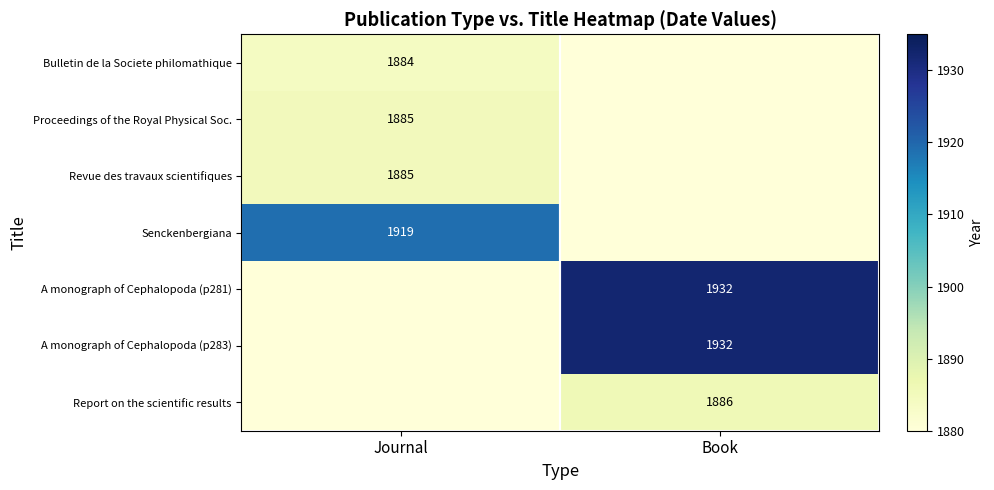

The Proceedings of the Royal Physical Soc. series shows 1885 at Journal. True or false?

True